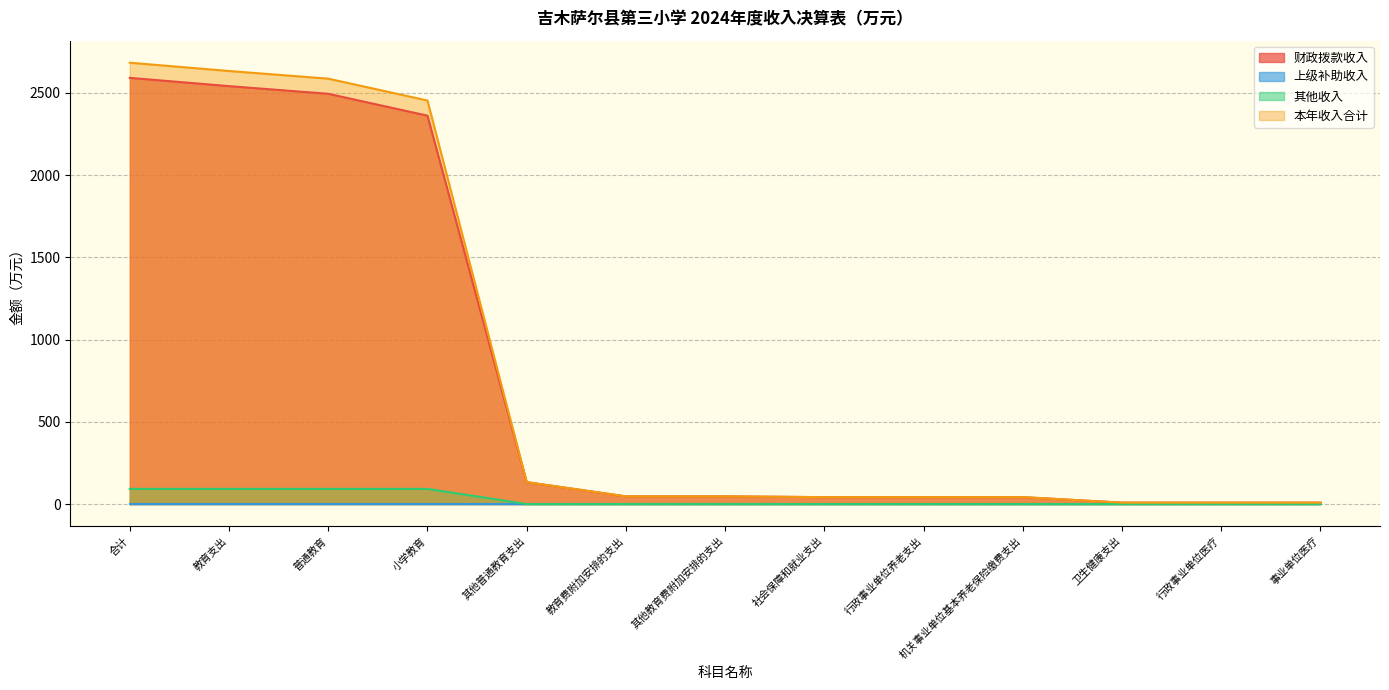

What is the difference between the maximum and second lowest values in the 财政拨款收入 series?

2582.7